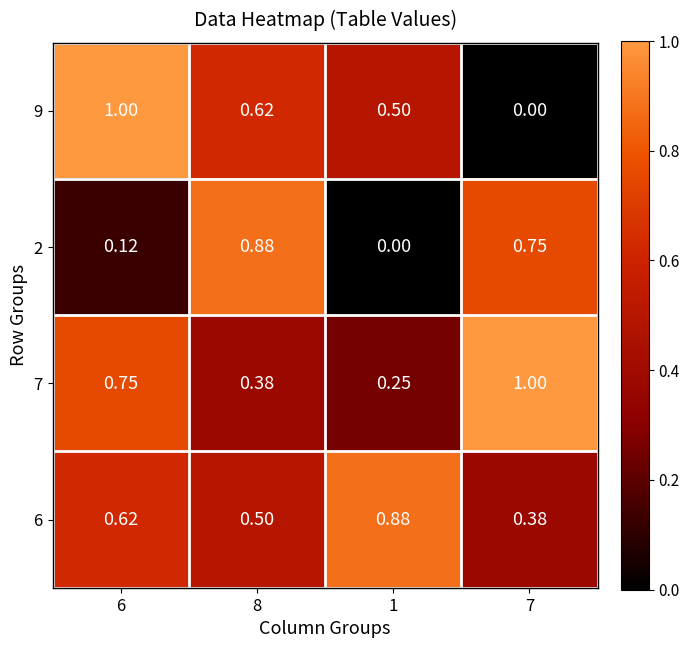

Is the value of 9 at 1 greater than the value of 6 at 1?

No